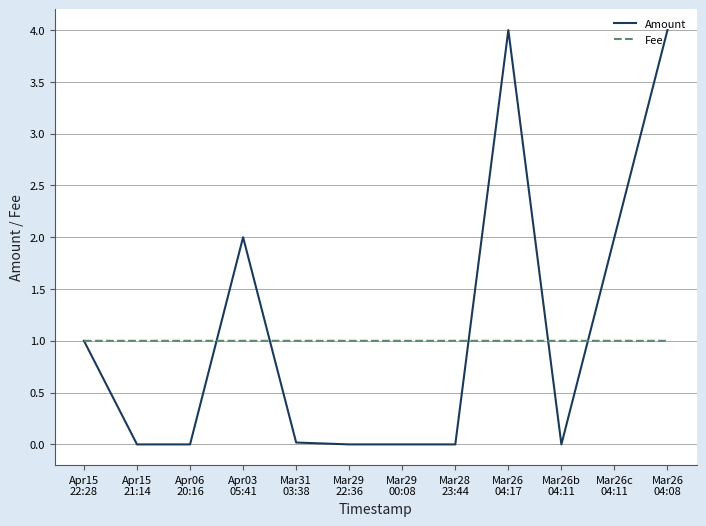

Rank the series by their maximum value, from lowest to highest.

Fee, Amount